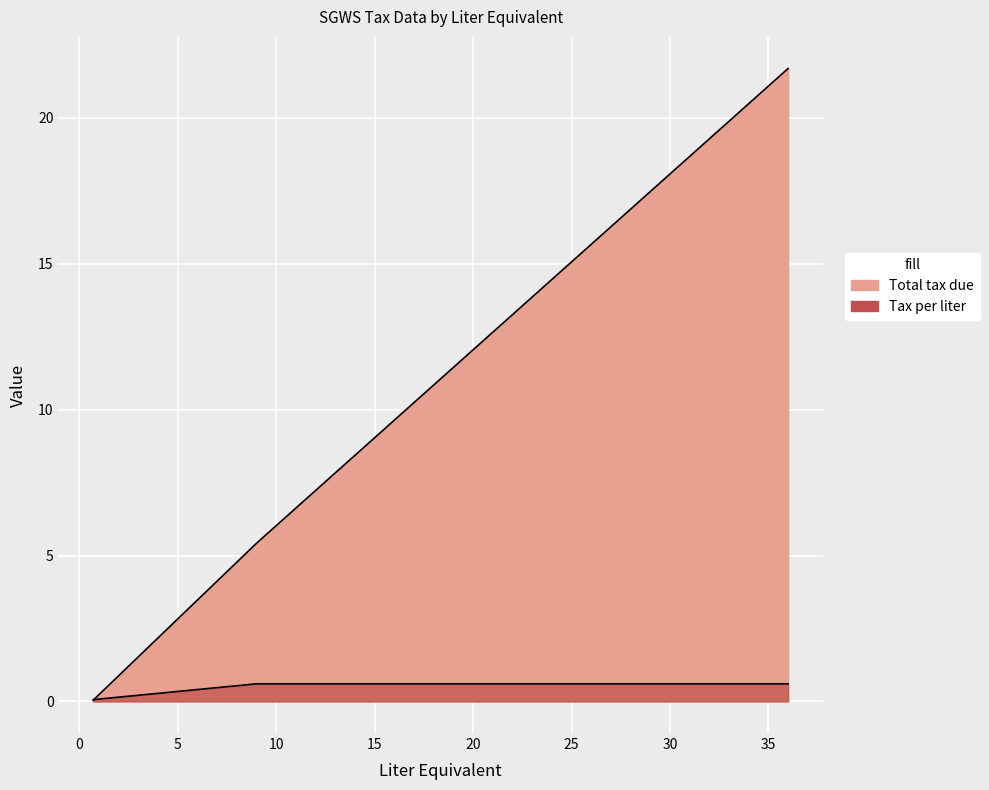

What is the approximate value of Total tax due at 9?

5.4